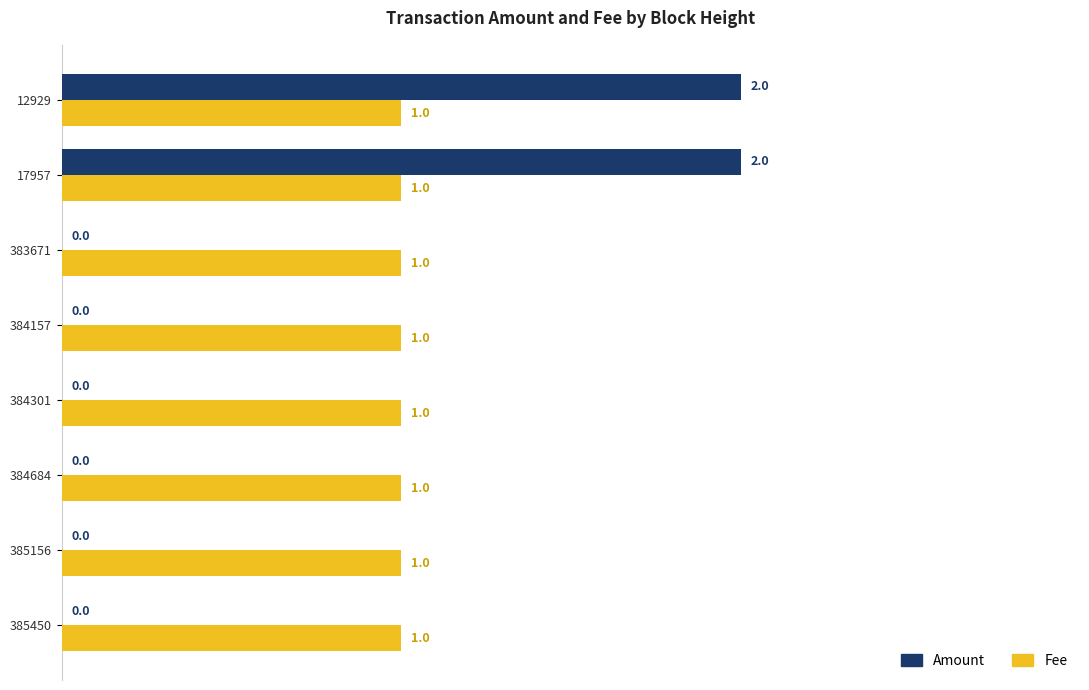

Which series has the largest total across all categories?

Fee